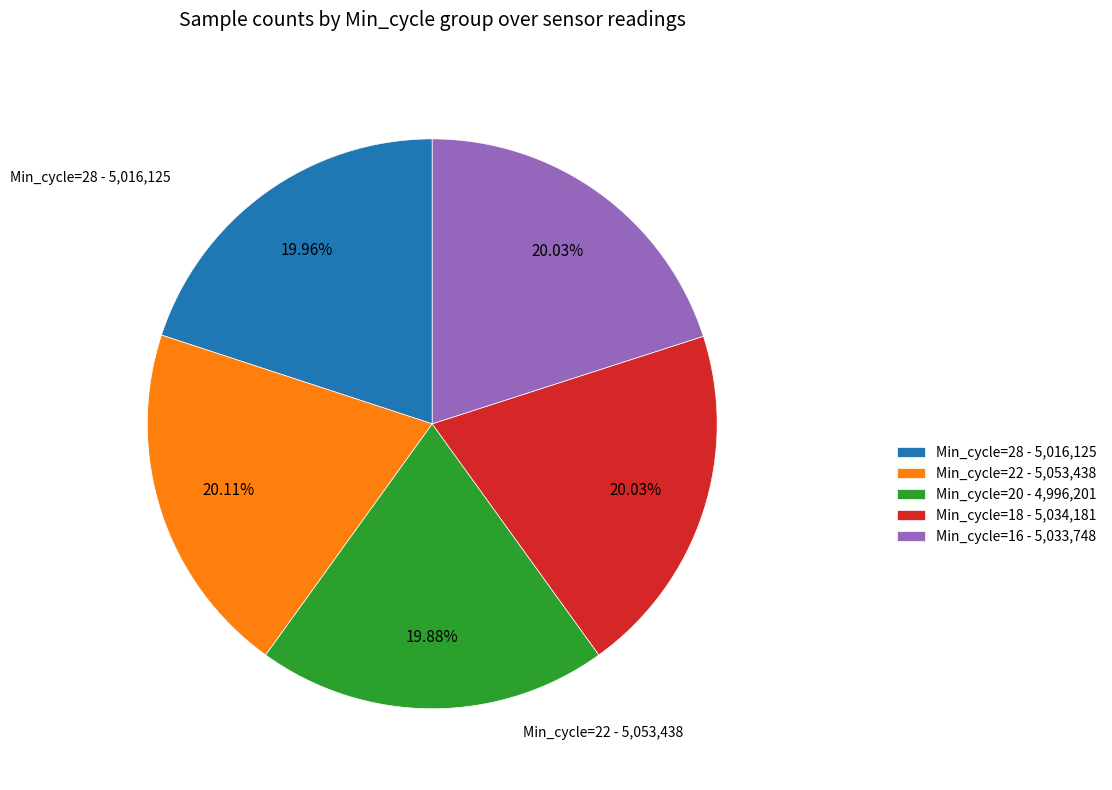

To the nearest percent, what portion does Min_cycle=28 represent?

20%